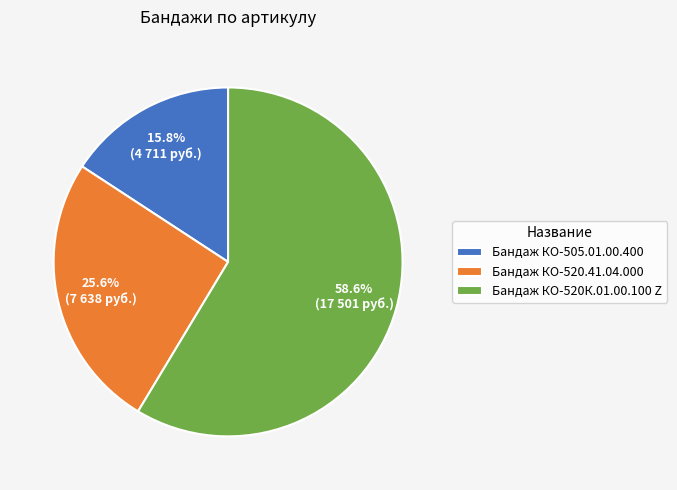

To the nearest percent, what percentage of the pie is Бандаж КО-520.41.04.000?

26%